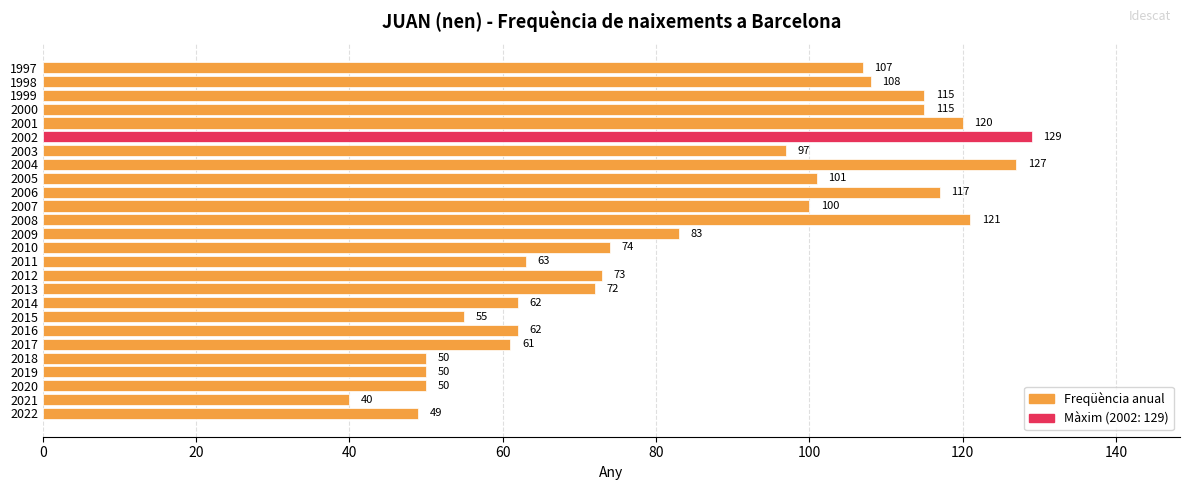

The chart shows a value of 72 at 2013. True or false?

True